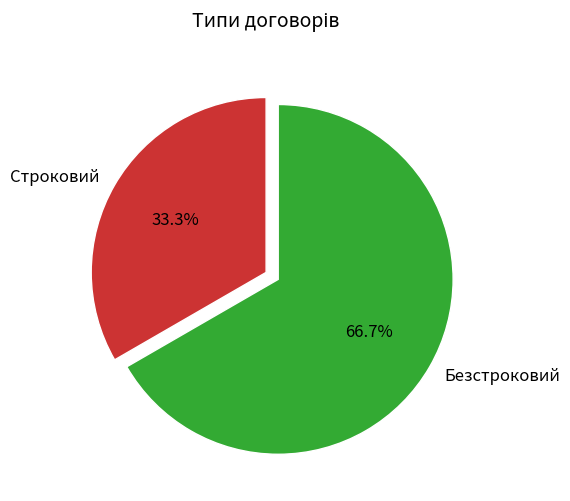

Approximately how many times larger is the value at Строковий compared to Безстроковий?

0.5